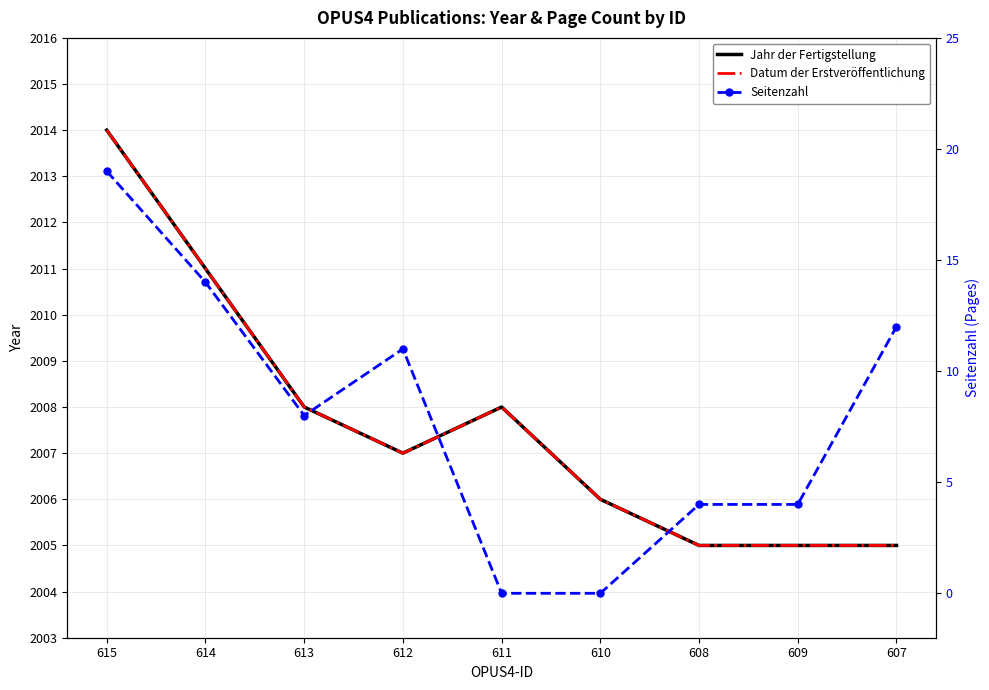

Which series has the largest total across all categories?

Jahr der Fertigstellung